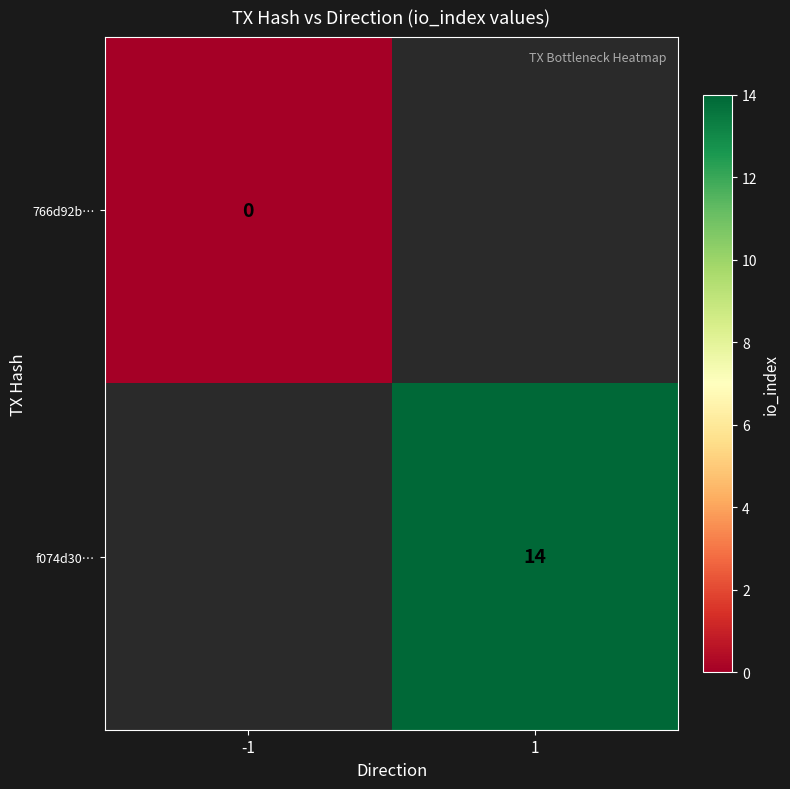

Which label corresponds to the smallest value in the chart?

-1